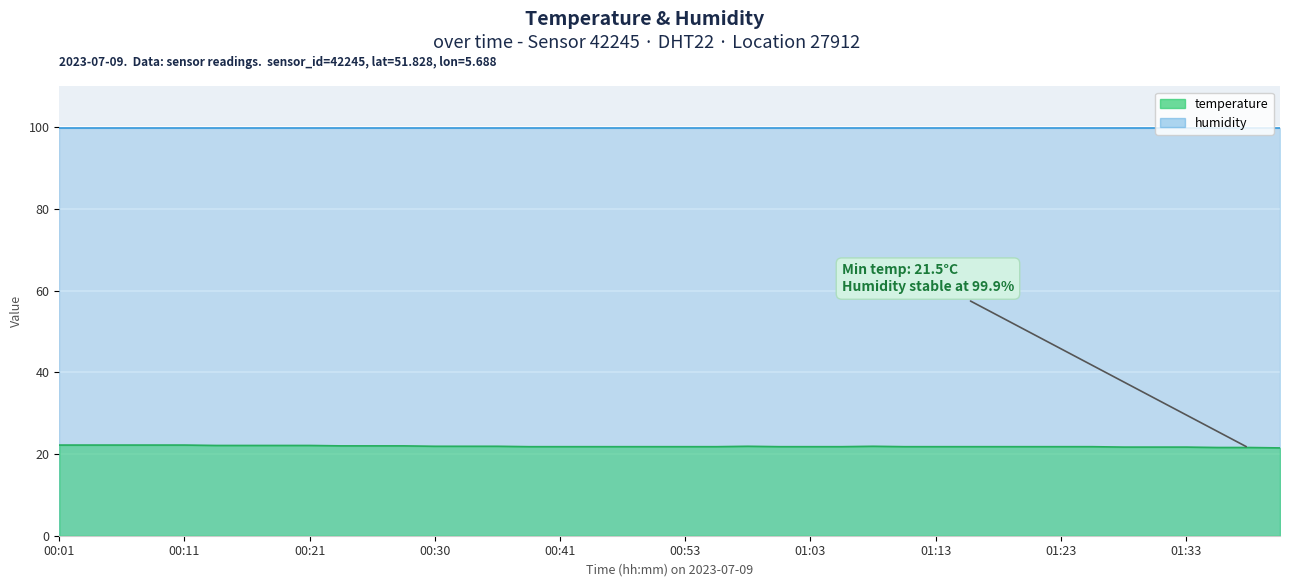

At which category does the chart reach its peak across all series?

00:01